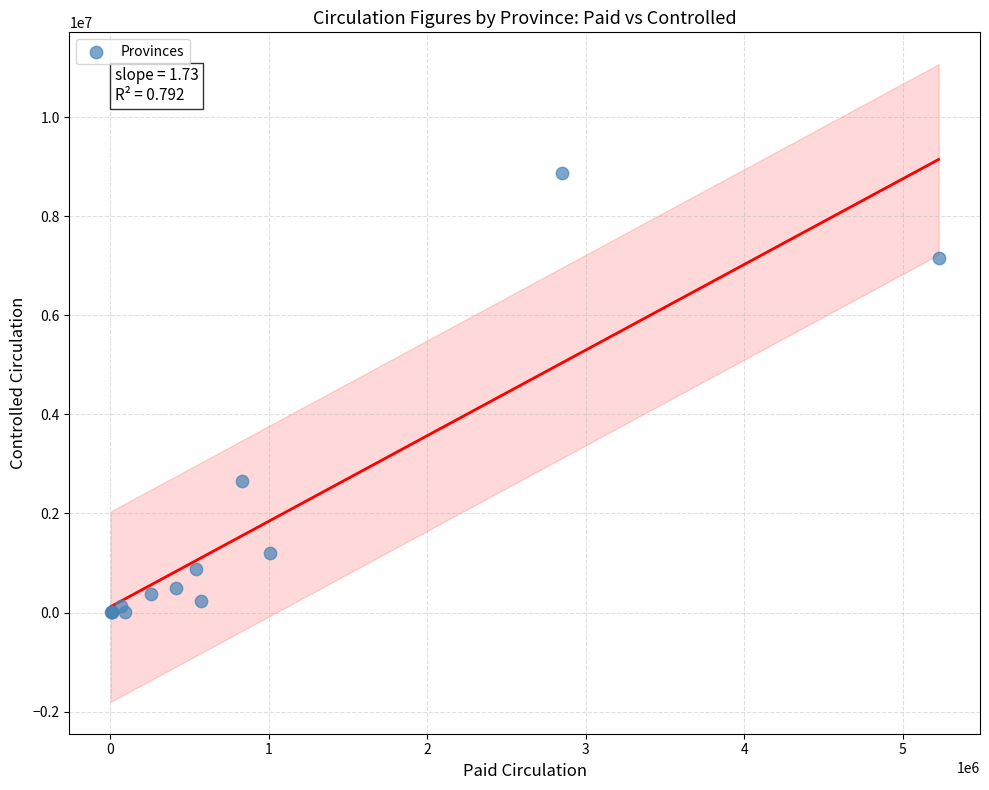

What Y value in the scatter plot is closest to 4443558?

2646467